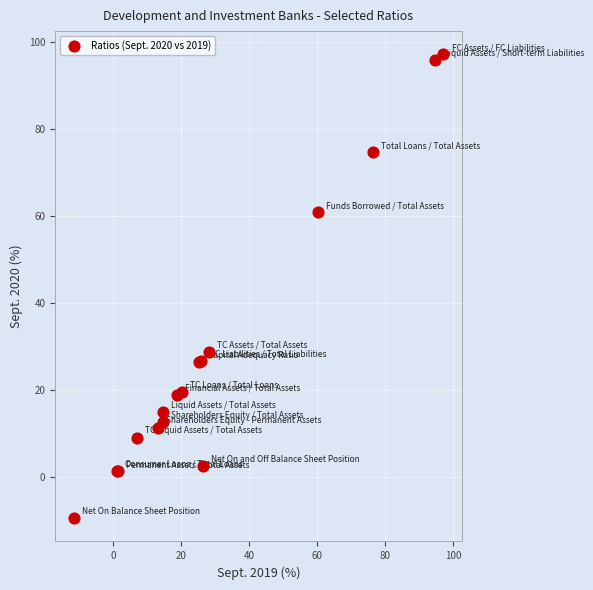

What Y value in the scatter plot is closest to 43?

28.8